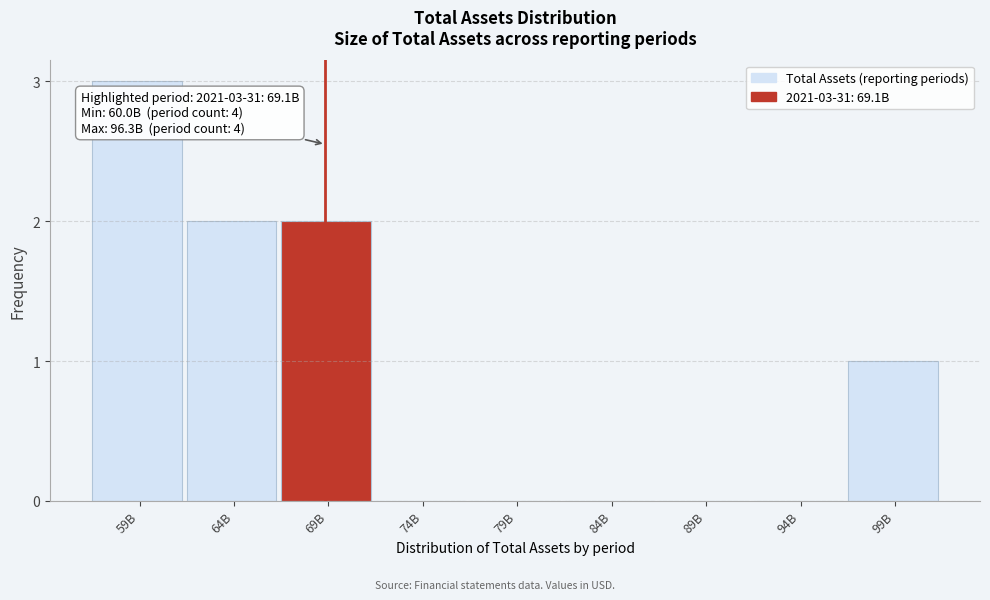

Reading right to left, extract all data points from this chart.

99B=1	94B=0	89B=0	84B=0	79B=0	74B=0	69B=2	64B=2	59B=3